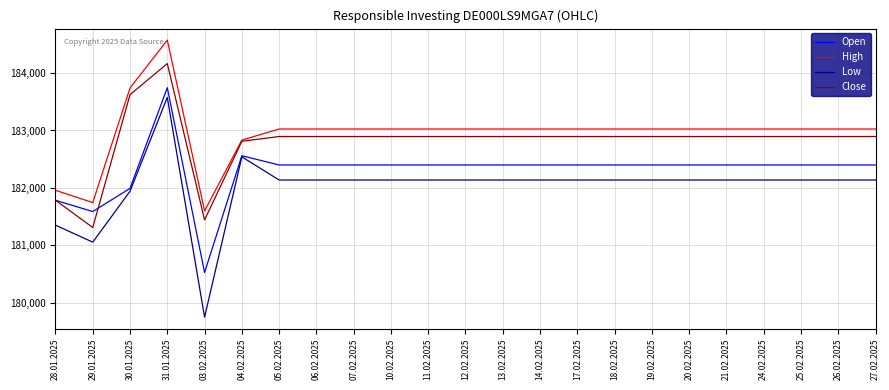

Reading right to left, what are all the values shown in this chart?

Open: 27.02.2025=182399	26.02.2025=182399	25.02.2025=182399	24.02.2025=182399	21.02.2025=182399	20.02.2025=182399	19.02.2025=182399	18.02.2025=182399	17.02.2025=182399	14.02.2025=182399	13.02.2025=182399	12.02.2025=182399	11.02.2025=182399	10.02.2025=182399	07.02.2025=182399	06.02.2025=182399	05.02.2025=182399	04.02.2025=182560	03.02.2025=180525	31.01.2025=183746	30.01.2025=181991	29.01.2025=181587	28.01.2025=181784
High: 27.02.2025=183026	26.02.2025=183026	25.02.2025=183026	24.02.2025=183026	21.02.2025=183026	20.02.2025=183026	19.02.2025=183026	18.02.2025=183026	17.02.2025=183026	14.02.2025=183026	13.02.2025=183026	12.02.2025=183026	11.02.2025=183026	10.02.2025=183026	07.02.2025=183026	06.02.2025=183026	05.02.2025=183026	04.02.2025=182833	03.02.2025=181599	31.01.2025=184576	30.01.2025=183741	29.01.2025=181744	28.01.2025=181958
Low: 27.02.2025=182137	26.02.2025=182137	25.02.2025=182137	24.02.2025=182137	21.02.2025=182137	20.02.2025=182137	19.02.2025=182137	18.02.2025=182137	17.02.2025=182137	14.02.2025=182137	13.02.2025=182137	12.02.2025=182137	11.02.2025=182137	10.02.2025=182137	07.02.2025=182137	06.02.2025=182137	05.02.2025=182137	04.02.2025=182541	03.02.2025=179746	31.01.2025=183577	30.01.2025=181941	29.01.2025=181054	28.01.2025=181350
Close: 27.02.2025=182895	26.02.2025=182895	25.02.2025=182895	24.02.2025=182895	21.02.2025=182895	20.02.2025=182895	19.02.2025=182895	18.02.2025=182895	17.02.2025=182895	14.02.2025=182895	13.02.2025=182895	12.02.2025=182895	11.02.2025=182895	10.02.2025=182895	07.02.2025=182895	06.02.2025=182895	05.02.2025=182895	04.02.2025=182812	03.02.2025=181441	31.01.2025=184166	30.01.2025=183625	29.01.2025=181309	28.01.2025=181785